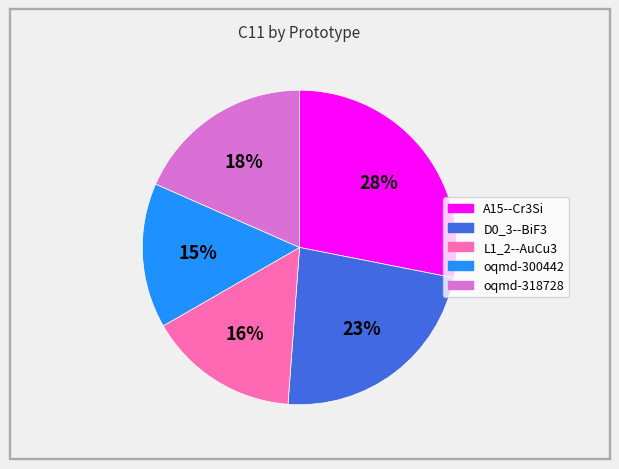

To the nearest percent, what is the difference between the largest and smallest slice percentages?

13%